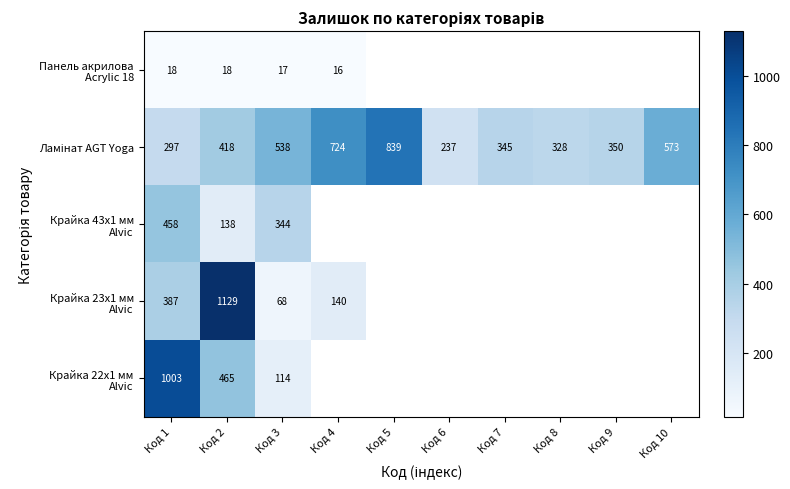

What is the difference between the highest and lowest values at Код 1?

985